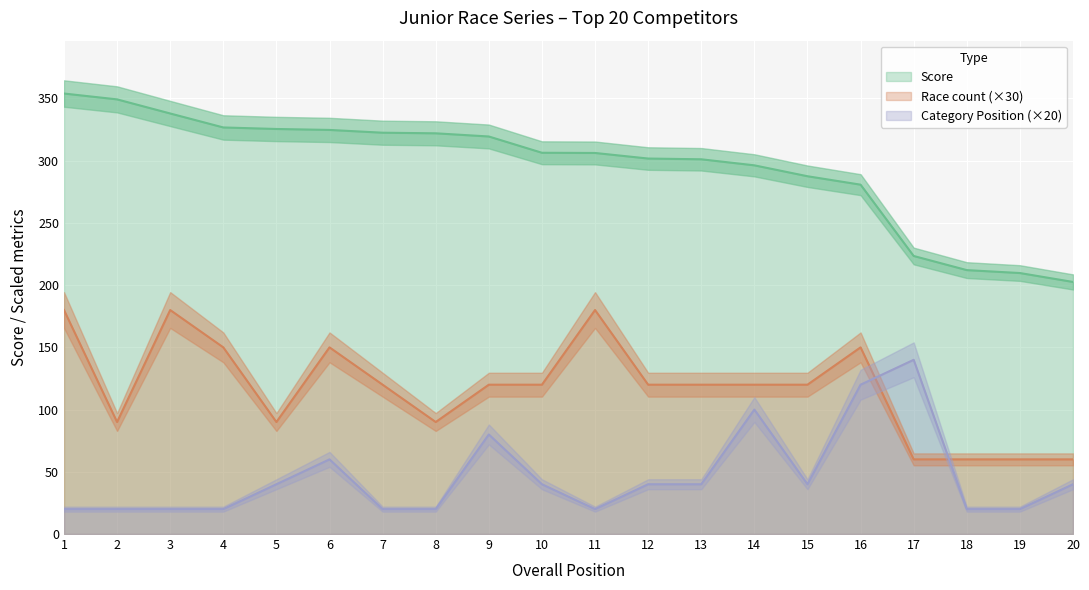

Rank the series by their maximum value, from lowest to highest.

Category Position, Race count, Score